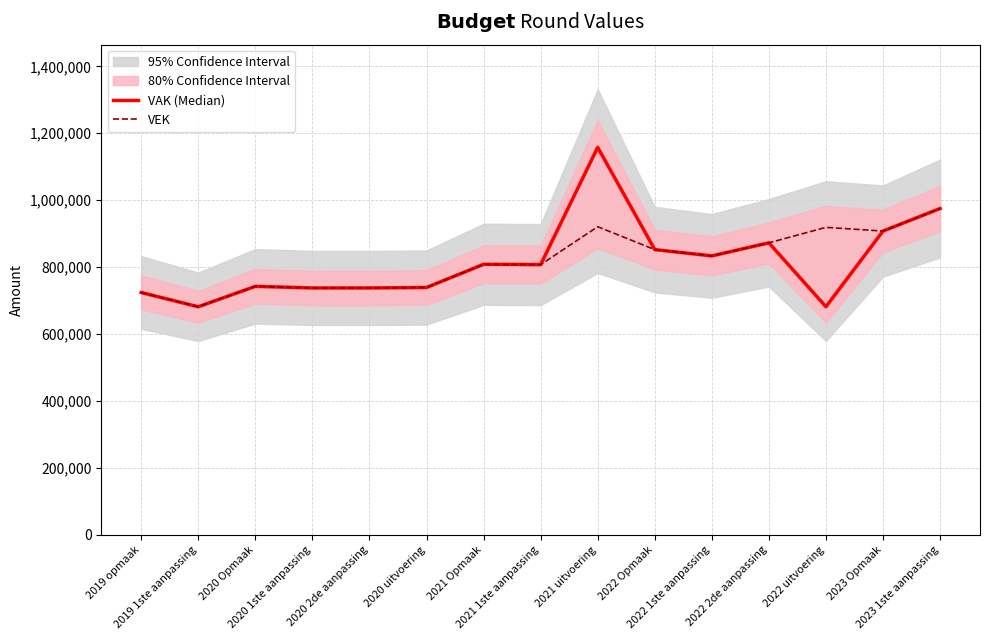

Which category has the lowest value across all series?

2019 1ste aanpassing